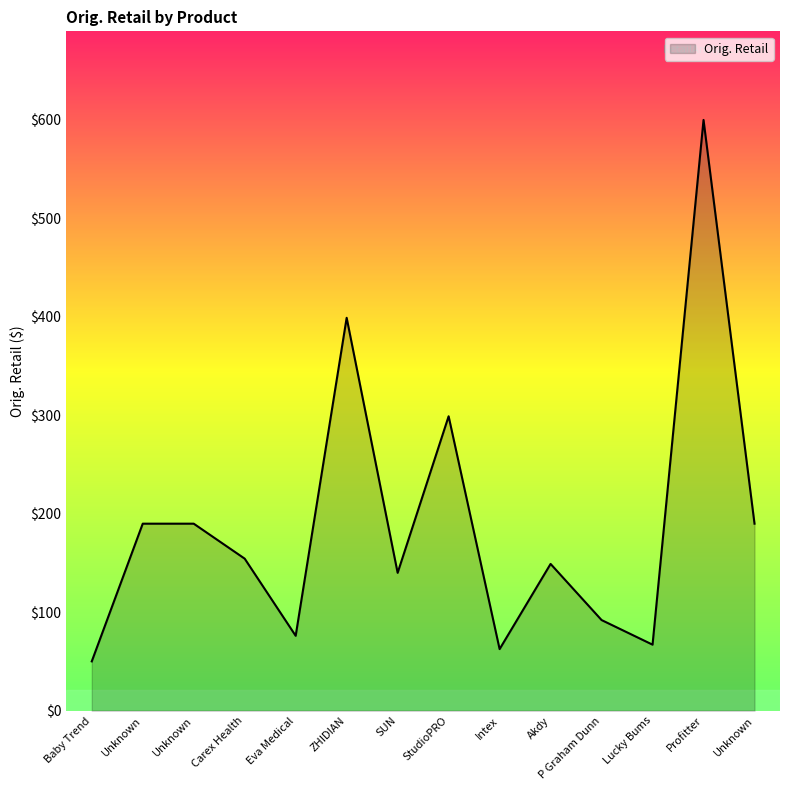

What is the change in value from Intex to Lucky Bums?

+4.5